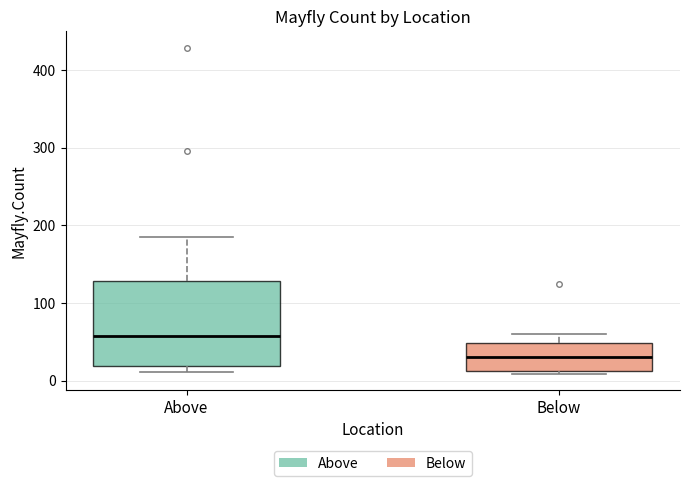

Which box's median line is the lowest?

Below